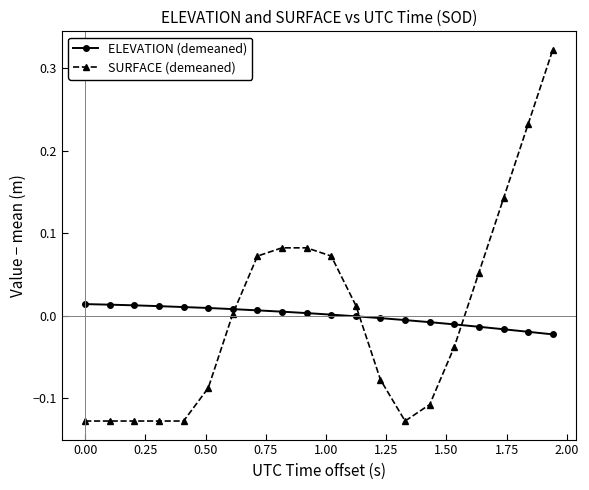

List the series in order of their peak value, highest first.

SURFACE (demeaned), ELEVATION (demeaned)